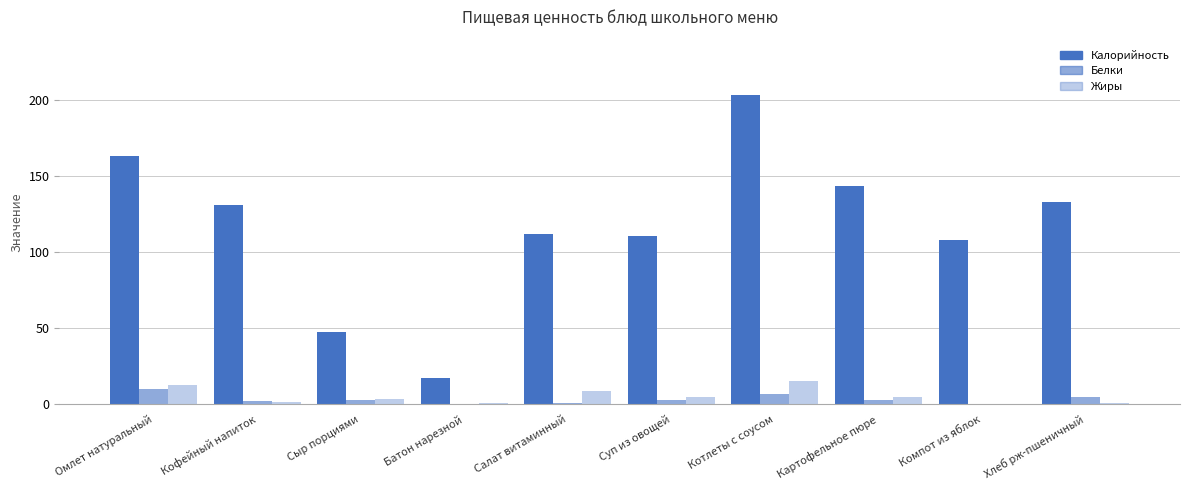

What is the highest value of the Жиры series?

15.5